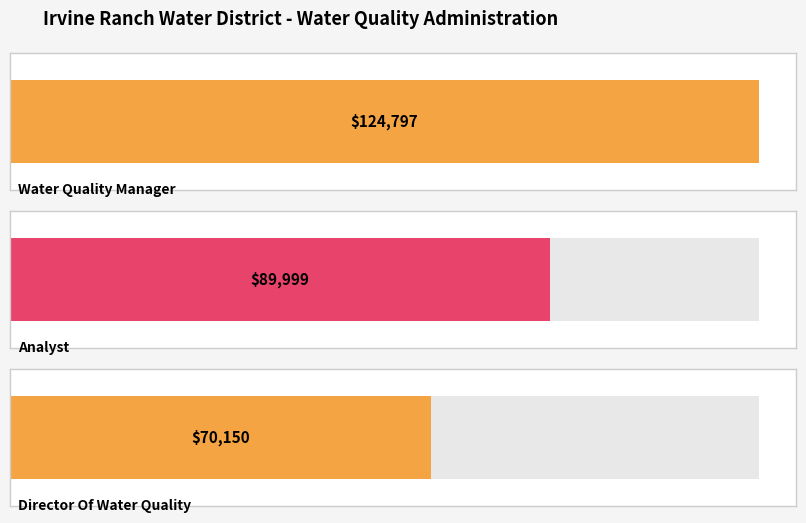

How many data points does each series have?

3